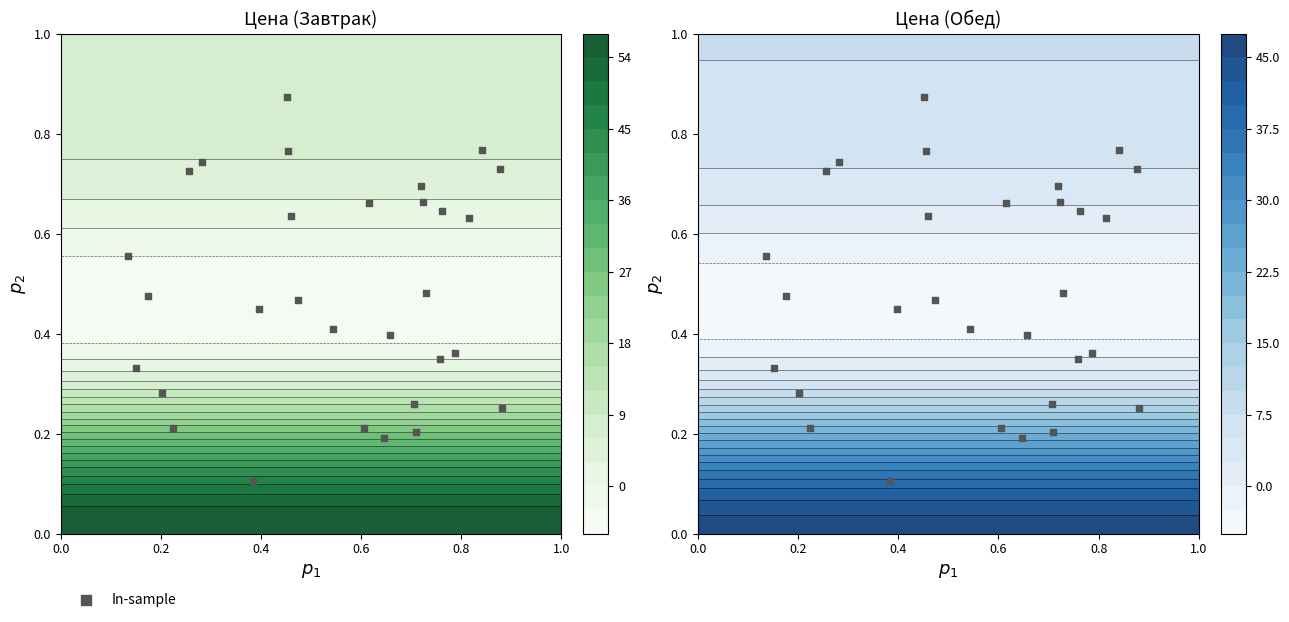

What is the difference between the maximum and minimum values?

0.8